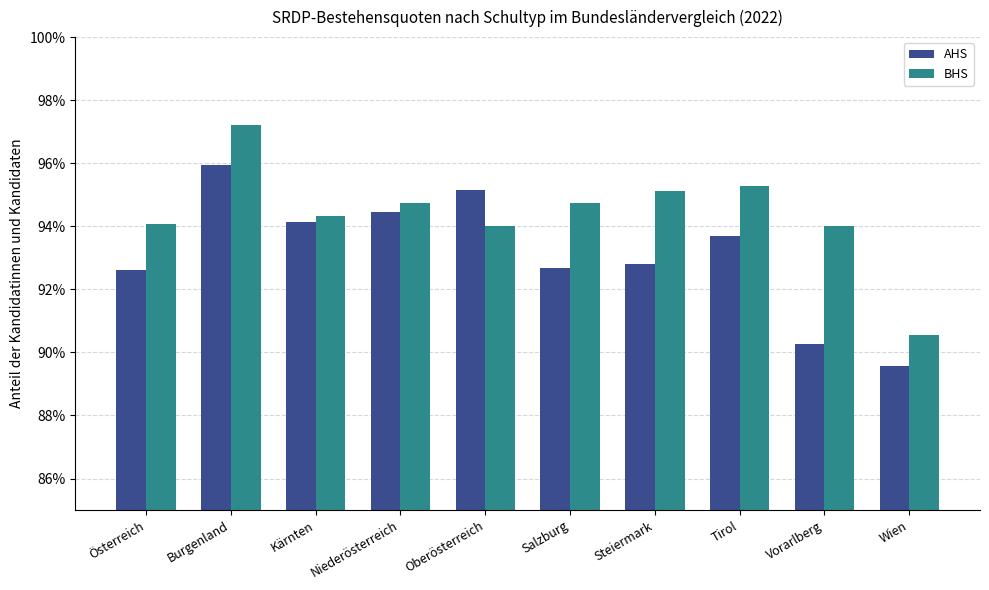

Are the bars grouped side by side (vs. stacked)?

Yes